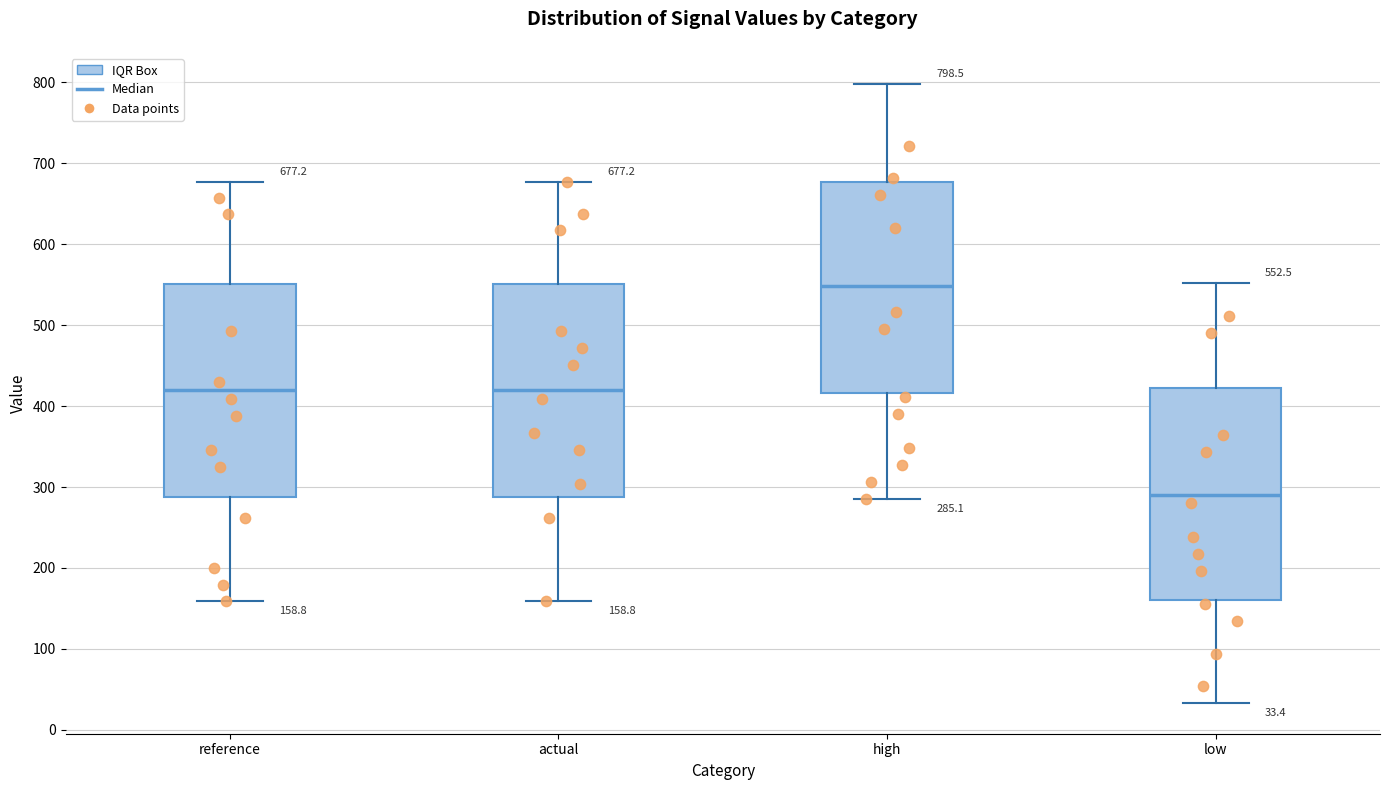

Which box has the highest median line?

high